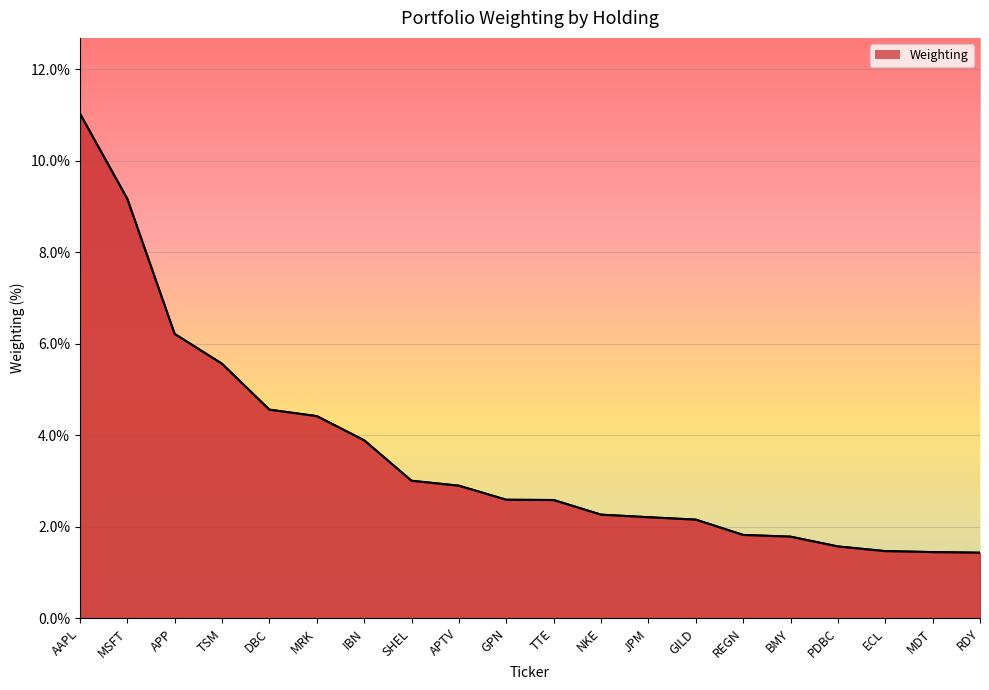

The value at APP is 3.6. True or false?

False